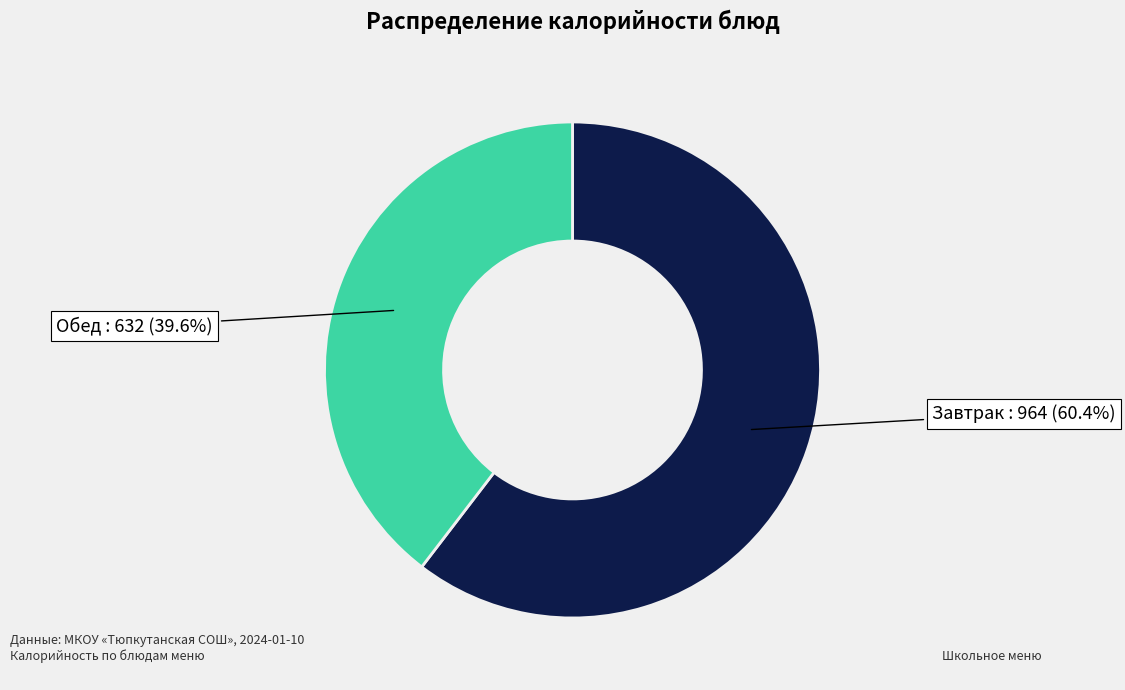

Does any single category account for the majority?

Yes